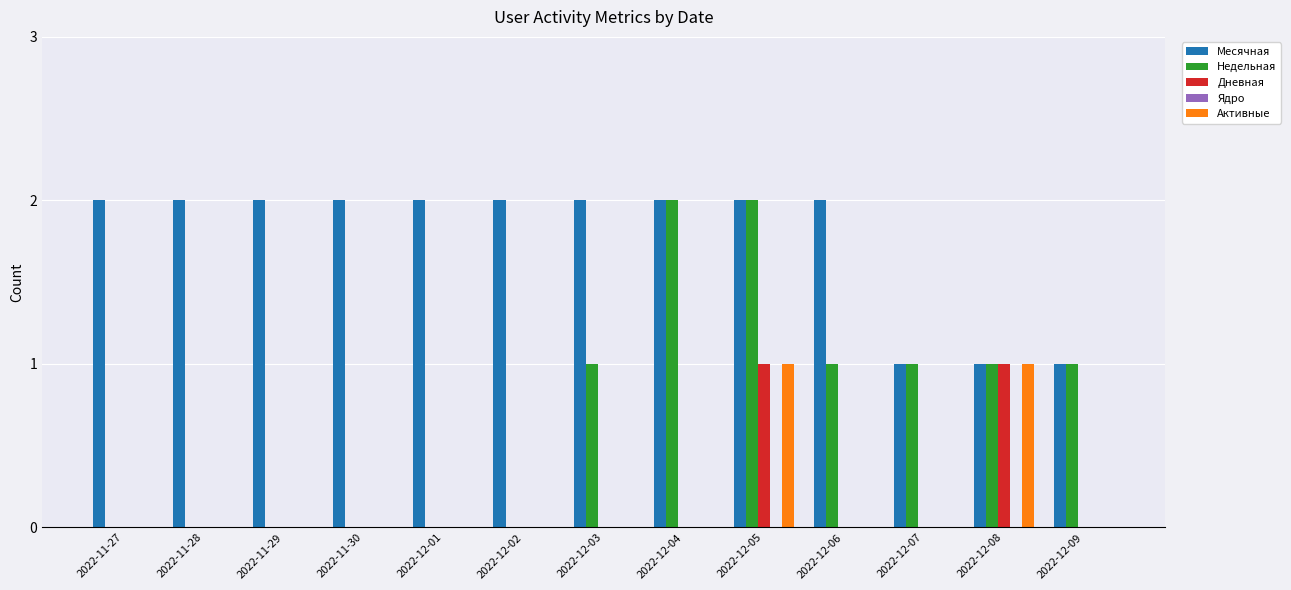

What is the sum of all Недельная values?

9